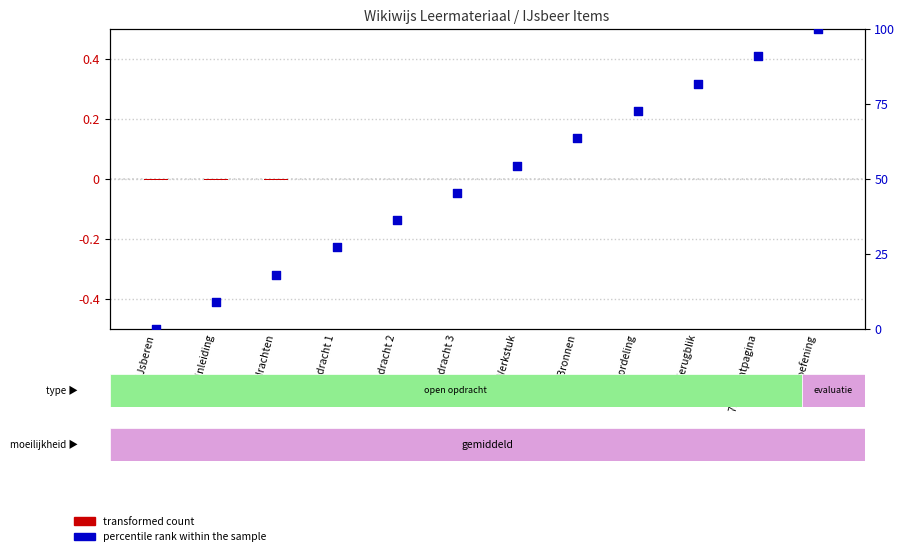

Which series contains the highest Y value?

percentile rank within the sample